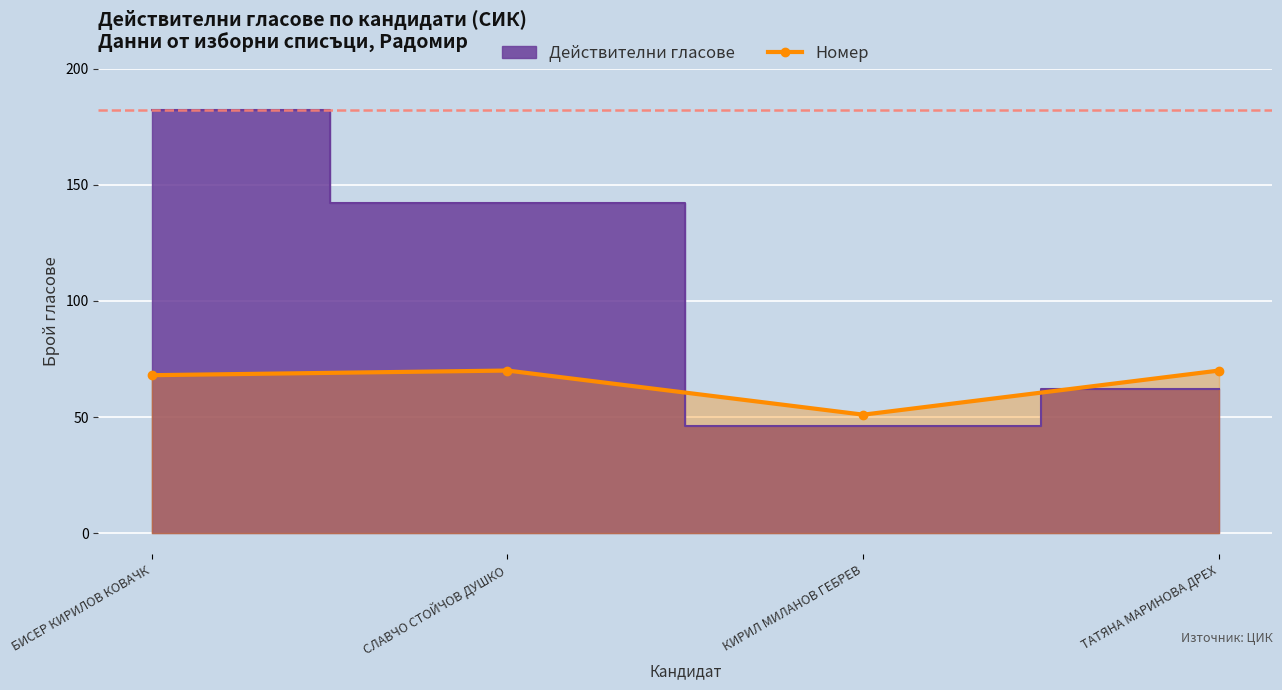

How many values are between 68 and 70?

3